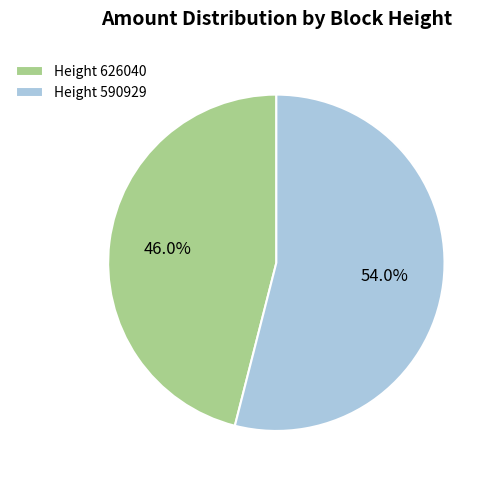

What percentage is NOT represented by Height 626040?

54.0%